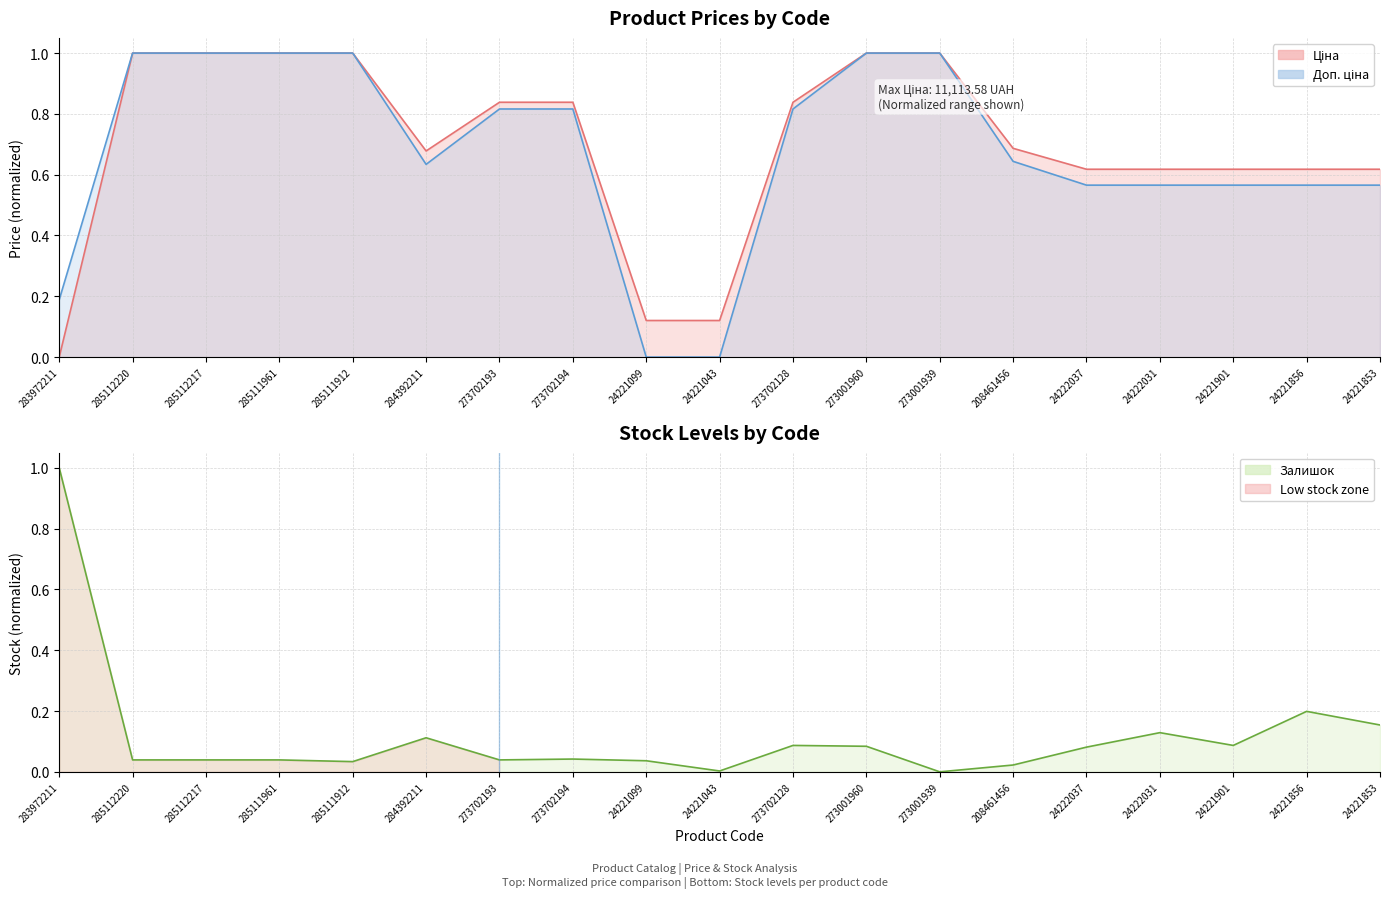

Rank the series at 273702128 from lowest to highest value.

Залишок, Доп. ціна, Ціна